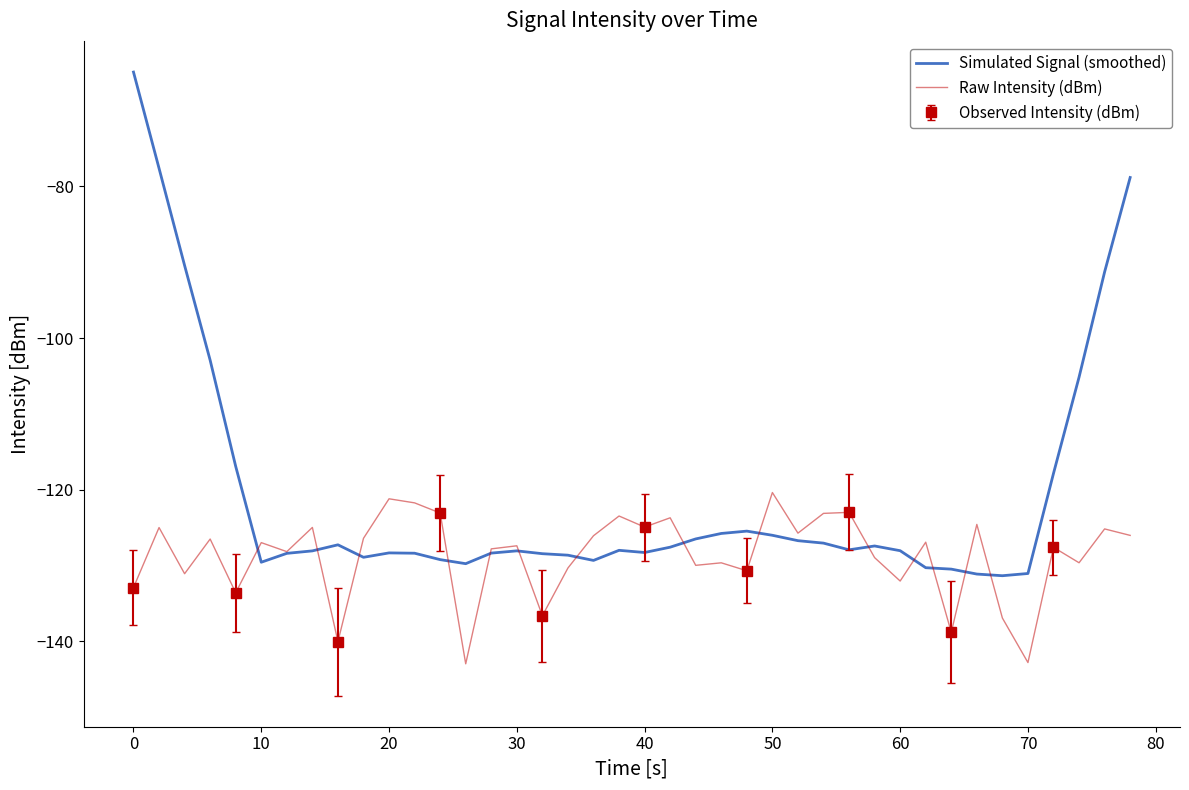

True or false: Raw Intensity (dBm) has a value of -194.3 at 50.

False